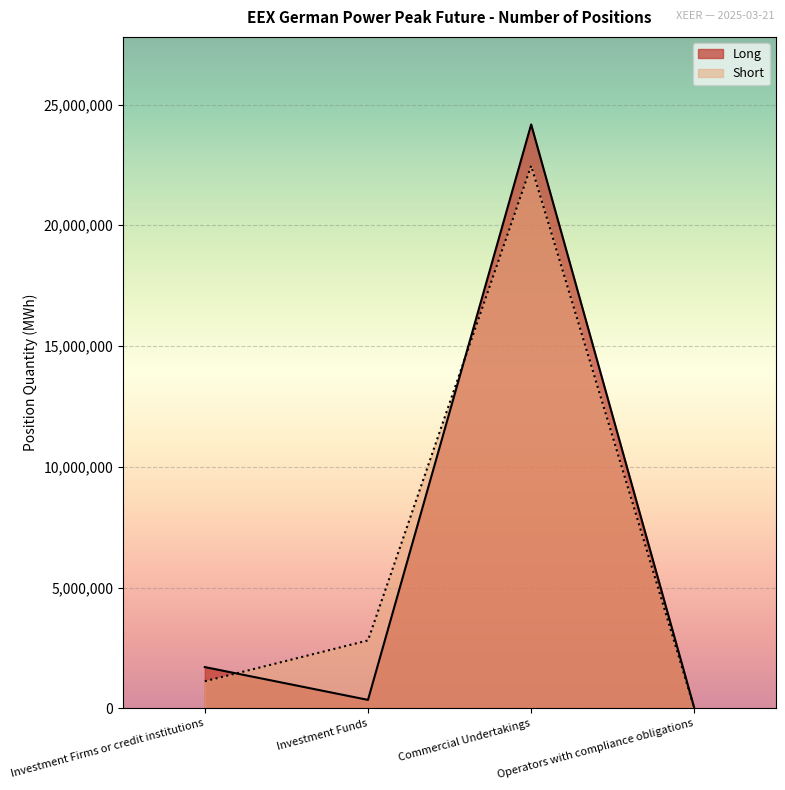

Rank the series at Investment Funds from highest to lowest value.

Short, Long